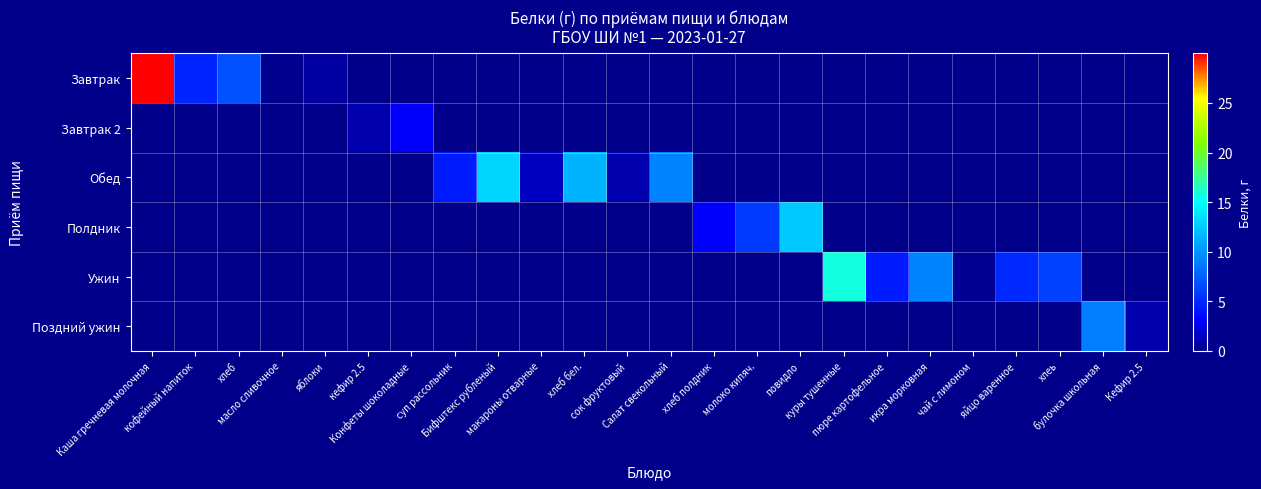

How many data points does each series have?

24